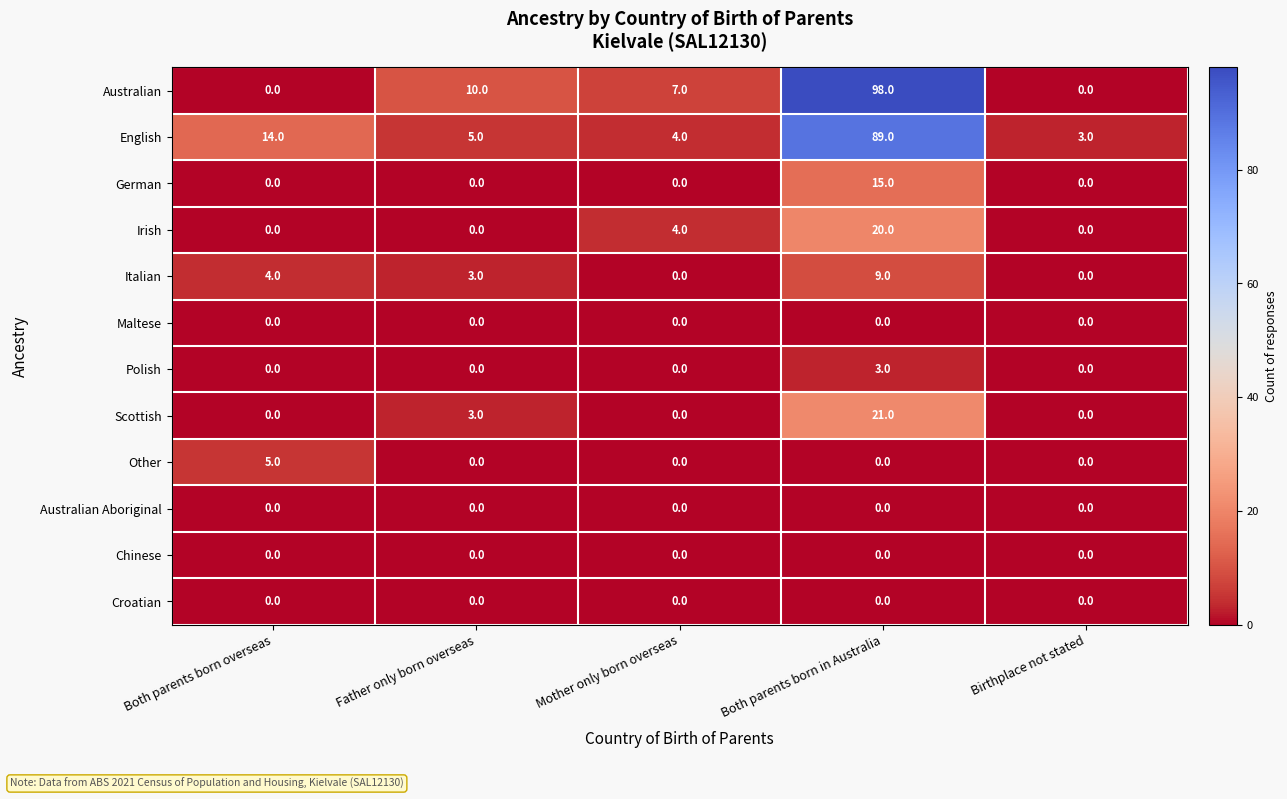

The Scottish series shows 0 at Both parents born overseas. True or false?

True